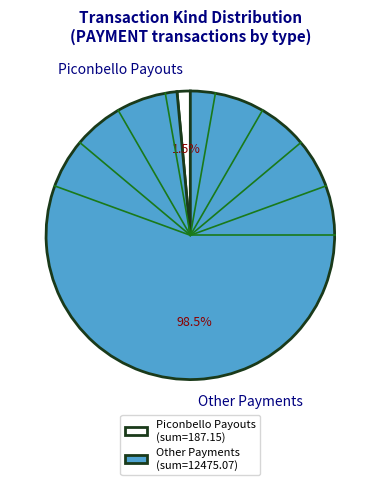

Is the sum of Piconbello Payouts and Other Payments greater than half?

Yes